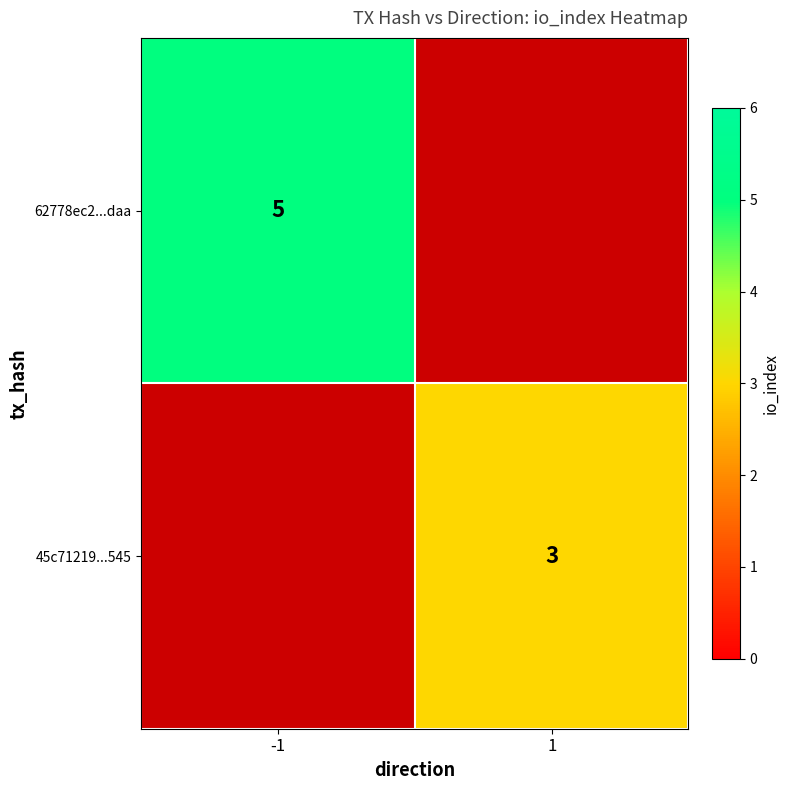

Which label corresponds to the smallest value in the chart?

1